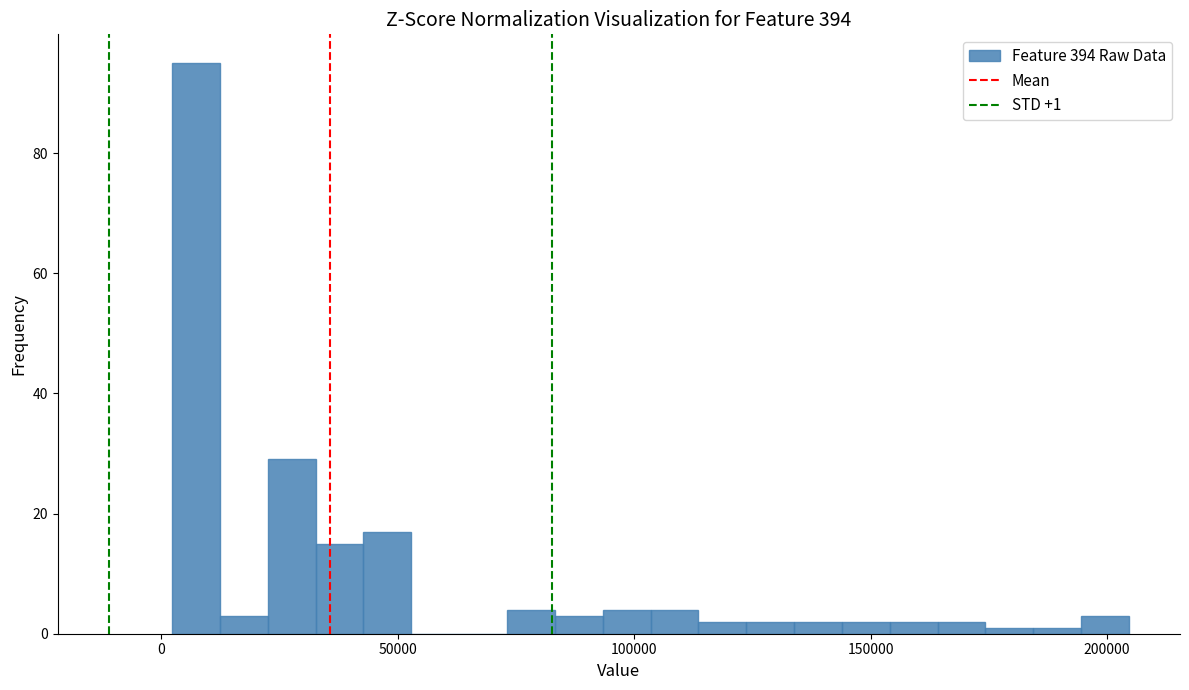

Around what value on the x-axis is the tallest bar? Give the approximate position of its centre, as read against the axis.

5000